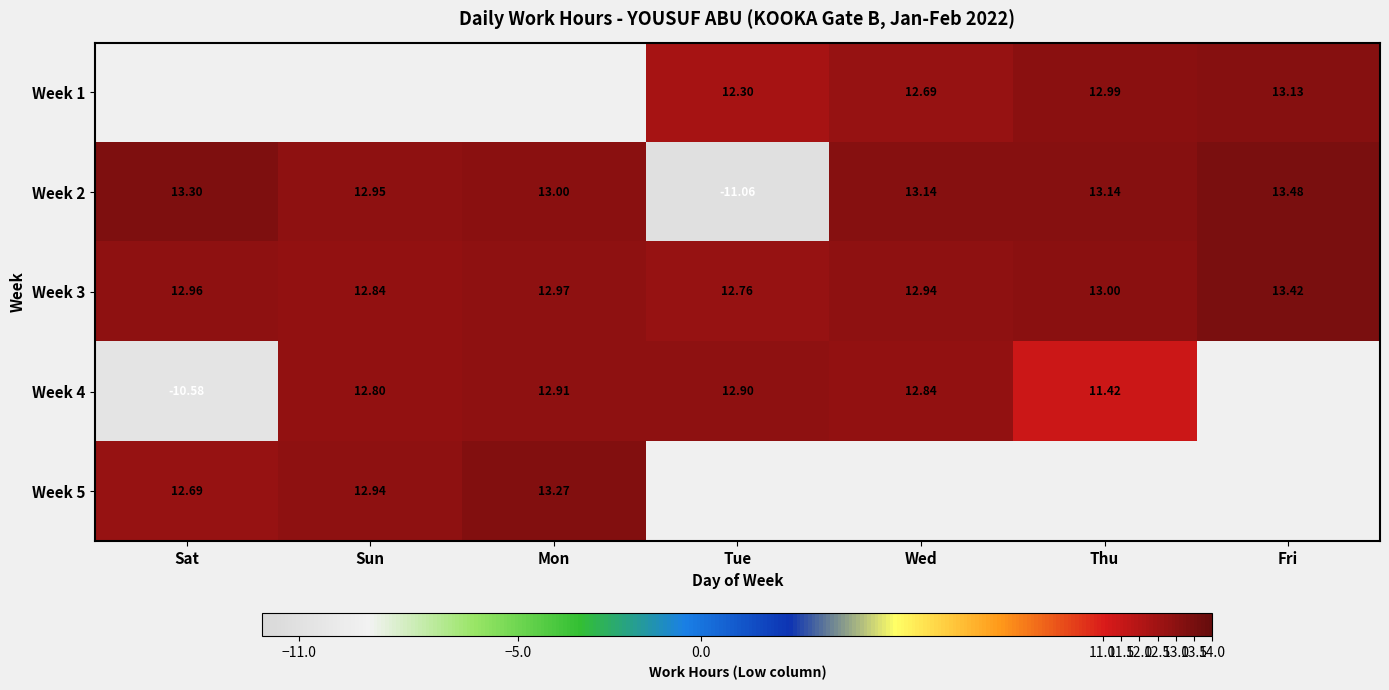

Which category has the highest value across all series?

Fri